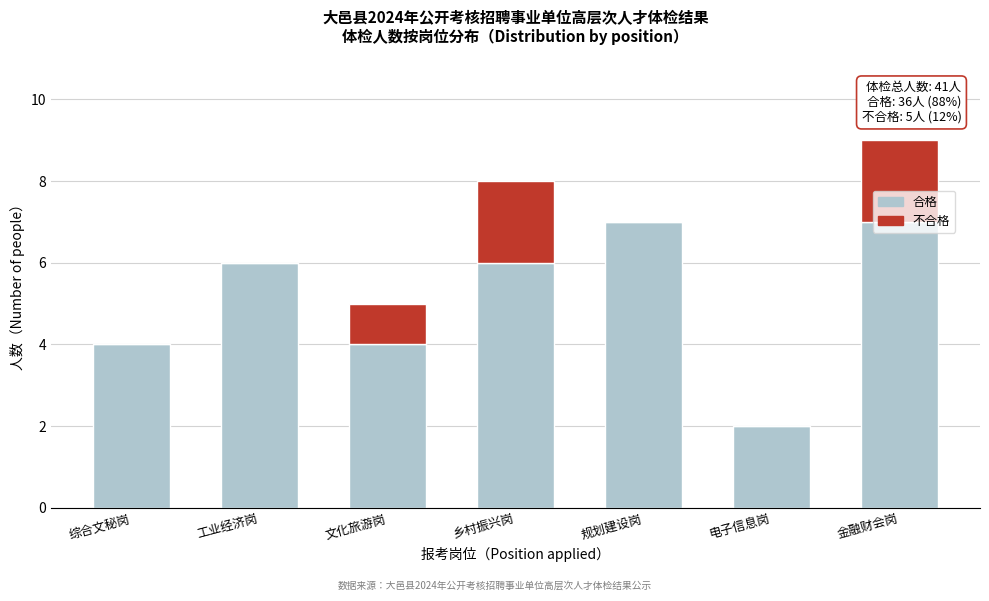

What is the sum of all 合格 values?

36